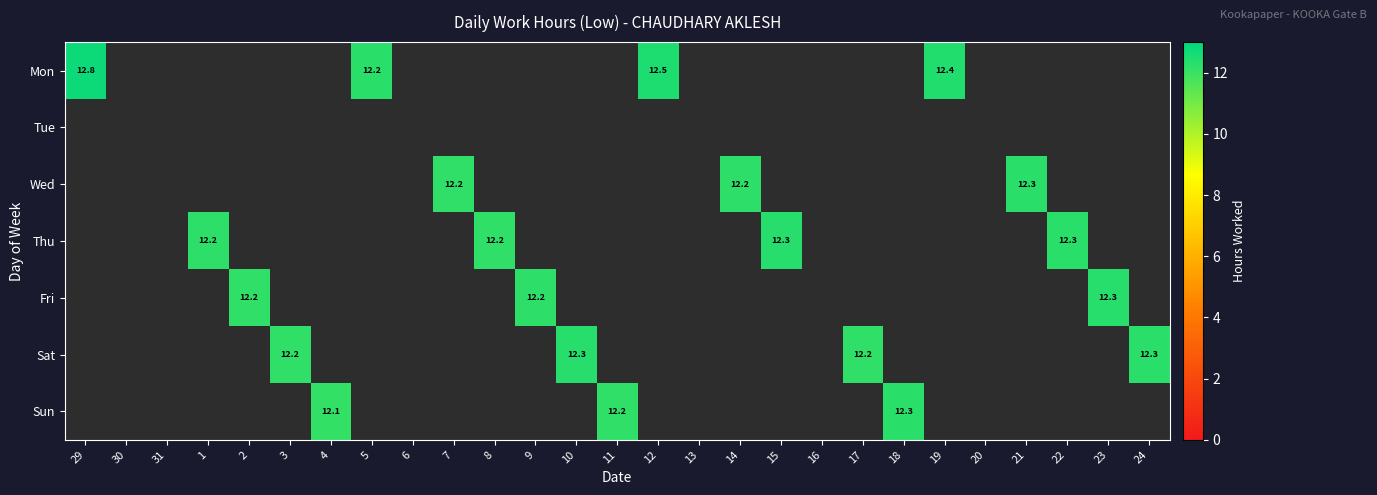

Is it true that Thu equals 12.3 at 15?

True